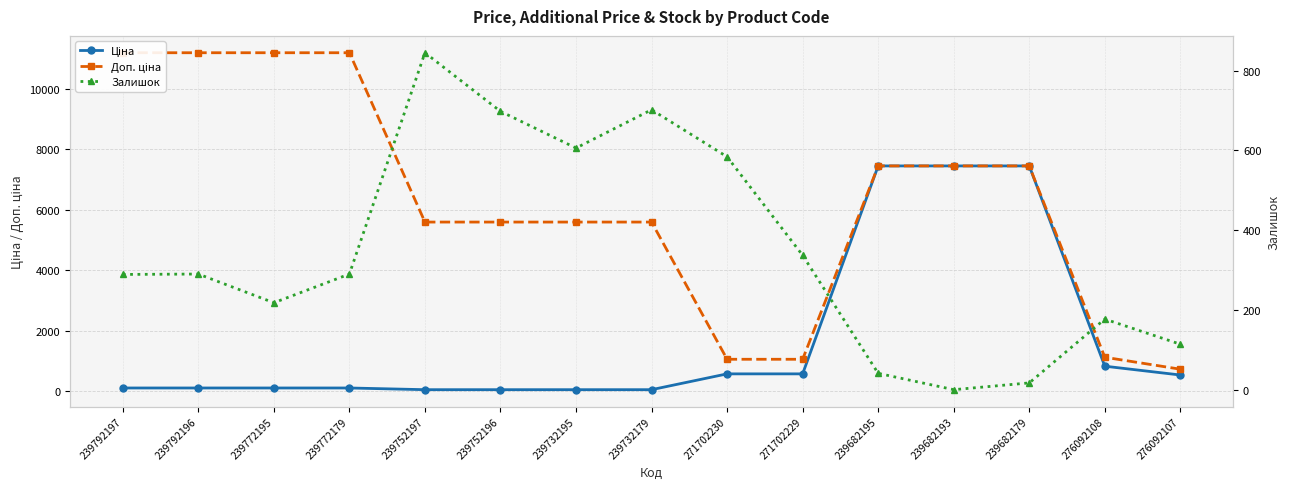

Does the chart have visible grid lines?

Yes